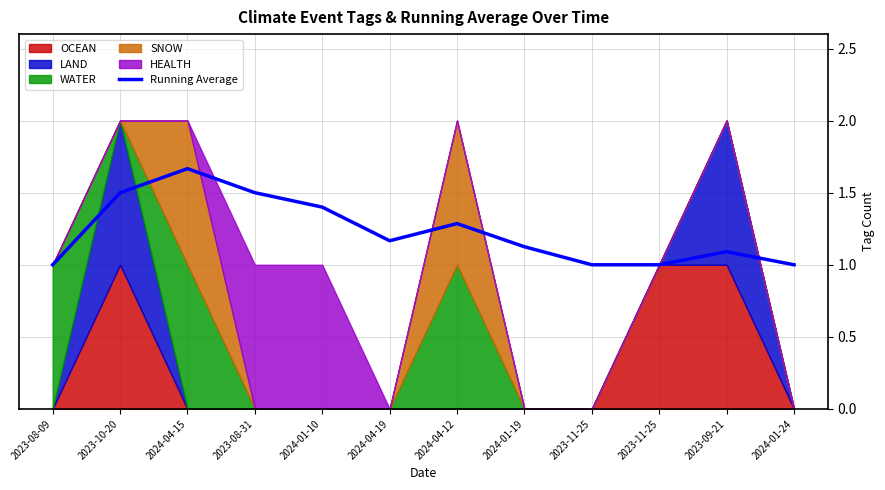

What is the difference between the values at 2024-01-24 and 2023-08-31?

0.5